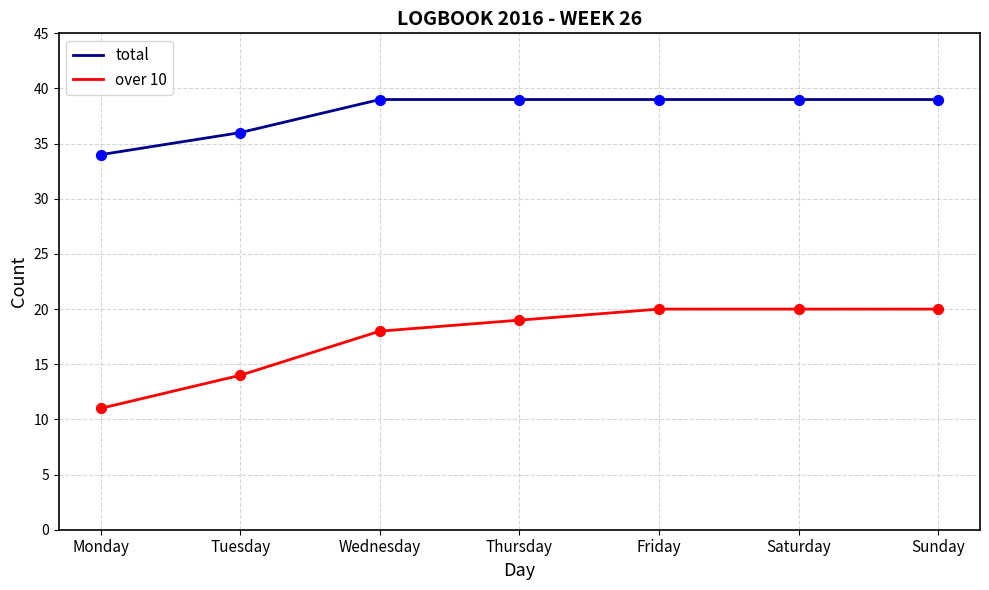

What is the total value across all series at Sunday?

59